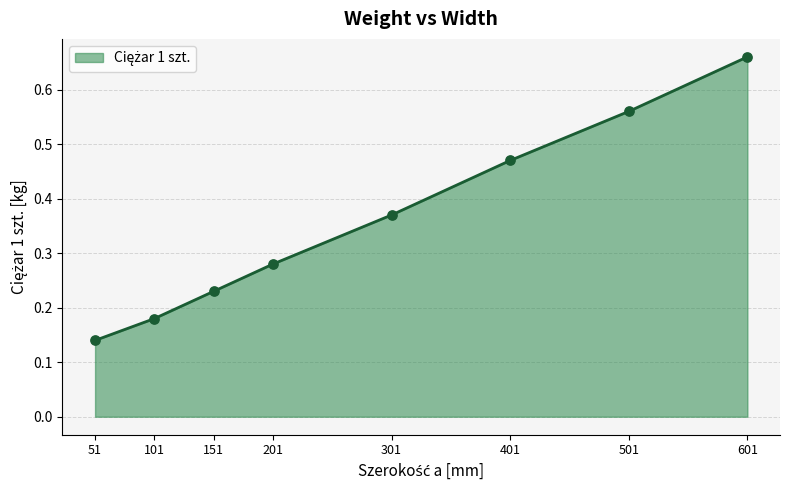

What is the change in value from 301 to 501?

+0.2